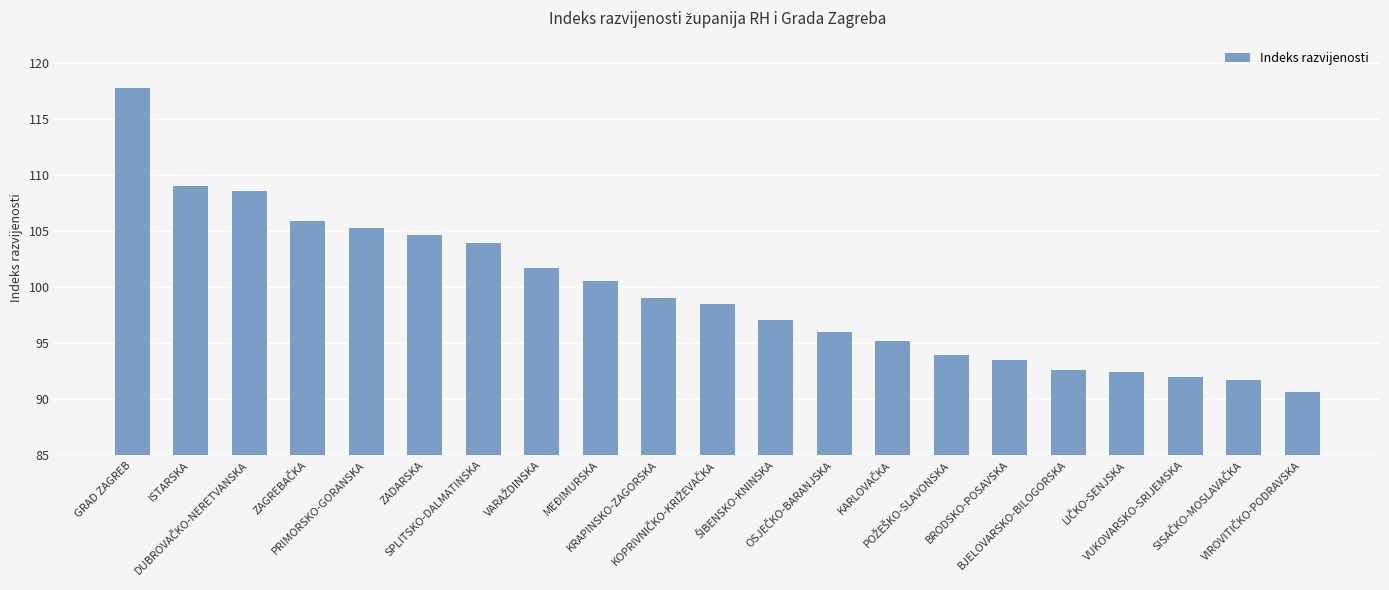

What is the sum of all values?

2089.7